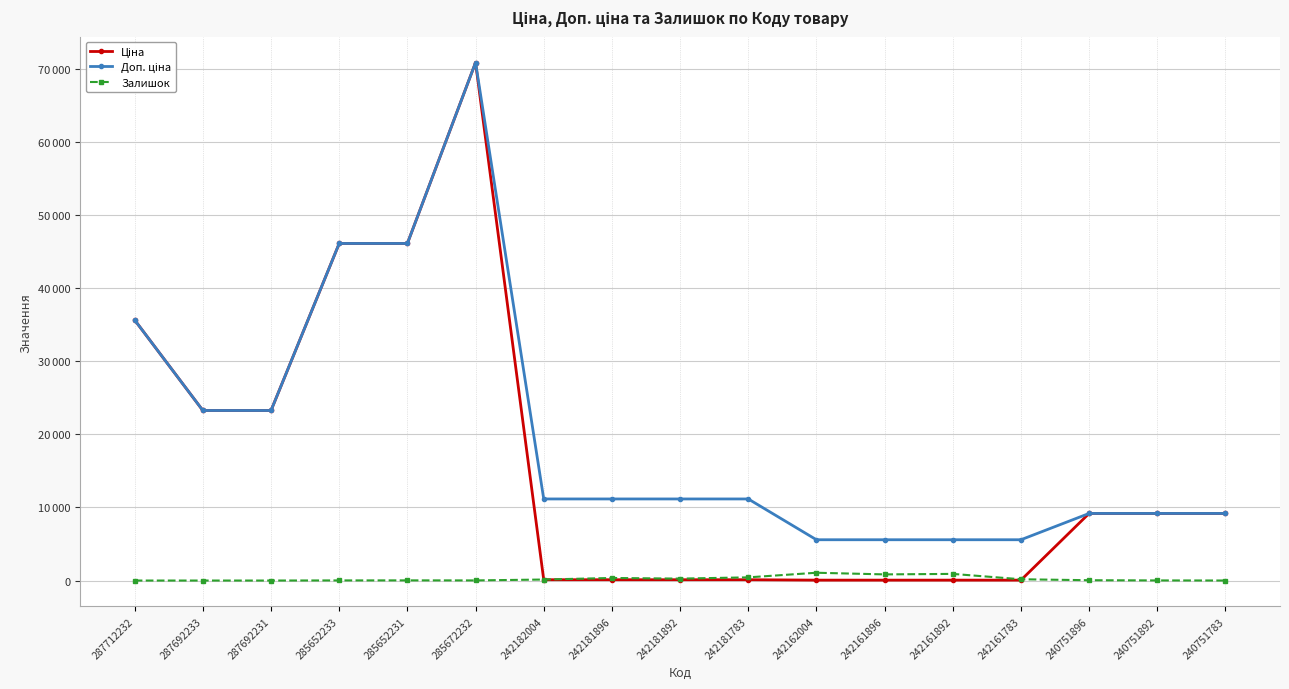

Where is the first local maximum for Доп. ціна?

285672232